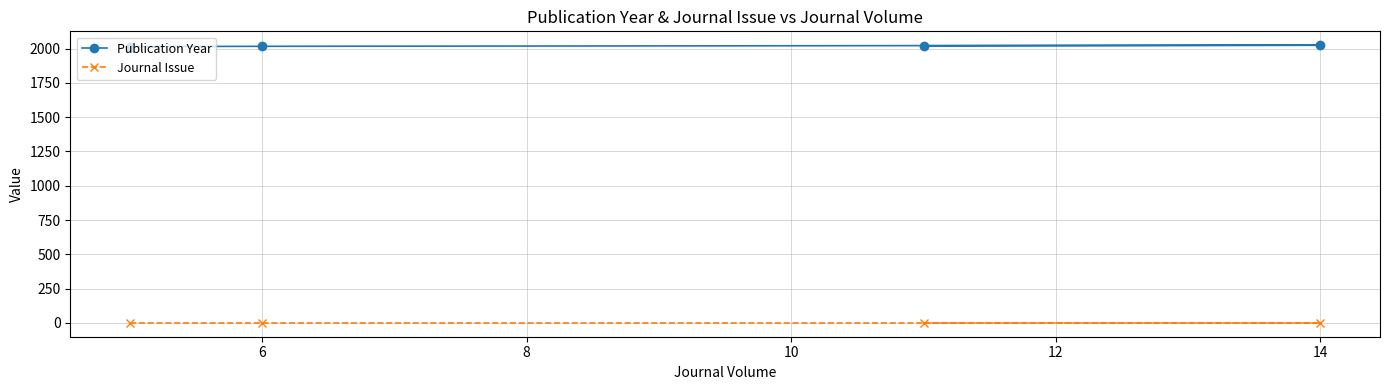

Reading left to right, list all the values displayed in this chart.

Publication Year: 2014	2016	2024	2020
Journal Issue: 1	1	1	1